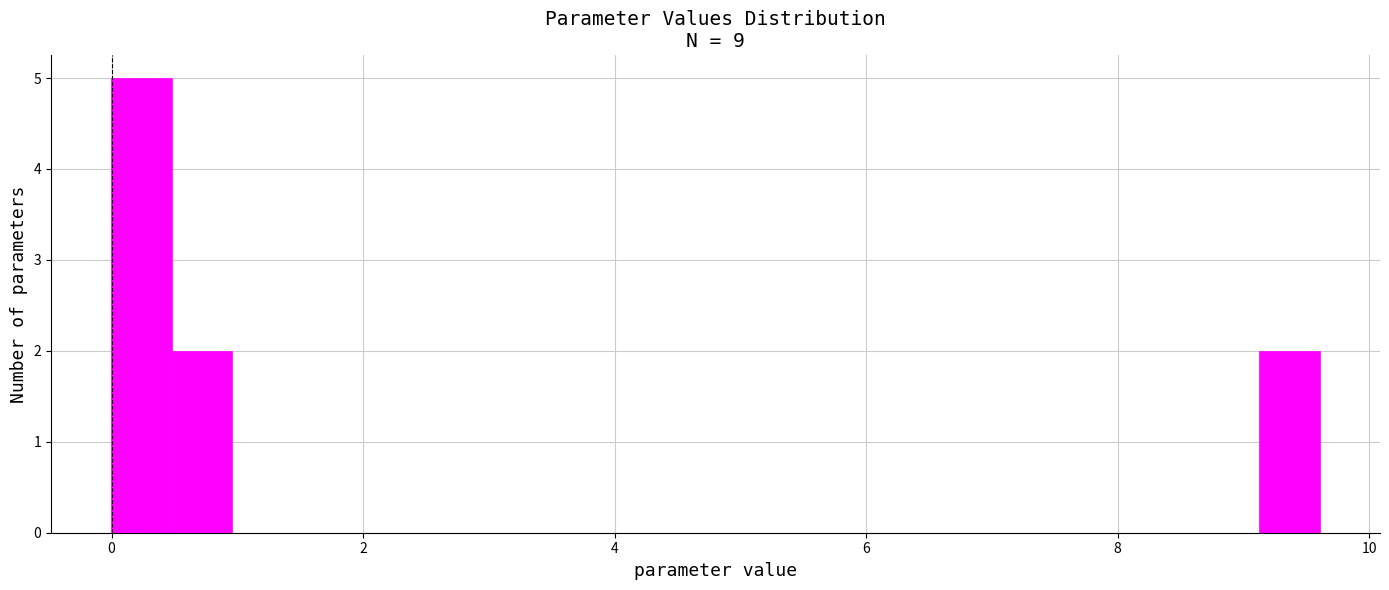

Read against the x-axis, roughly where is the centre of the tallest bar?

0.2